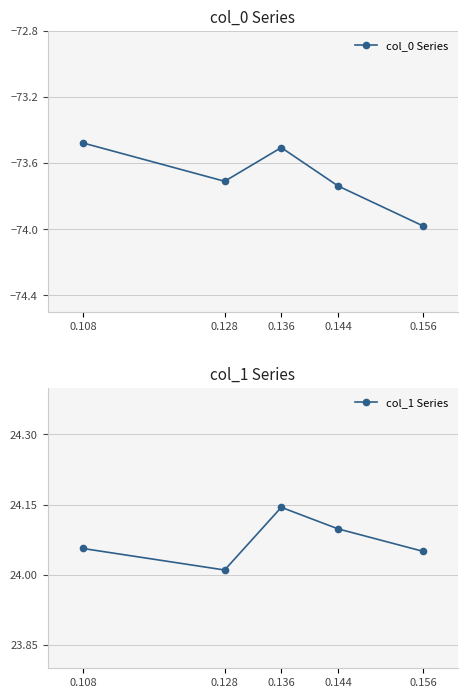

What is the average value of the col_1 Series series?

24.1